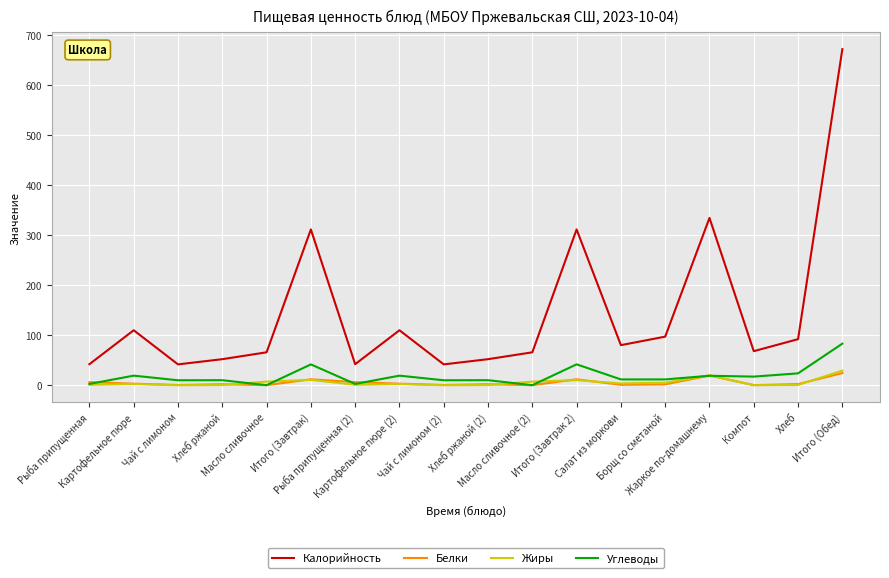

The value of Жиры at Итого (Завтрак) is 10.7. True or false?

True